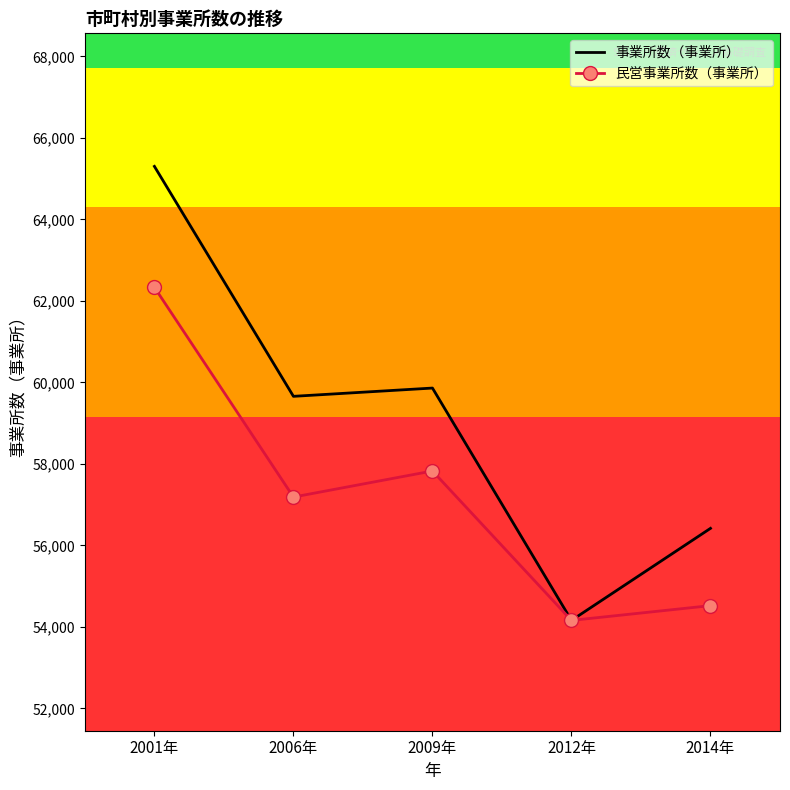

Where is the first local minimum for 事業所数（事業所）?

2006年